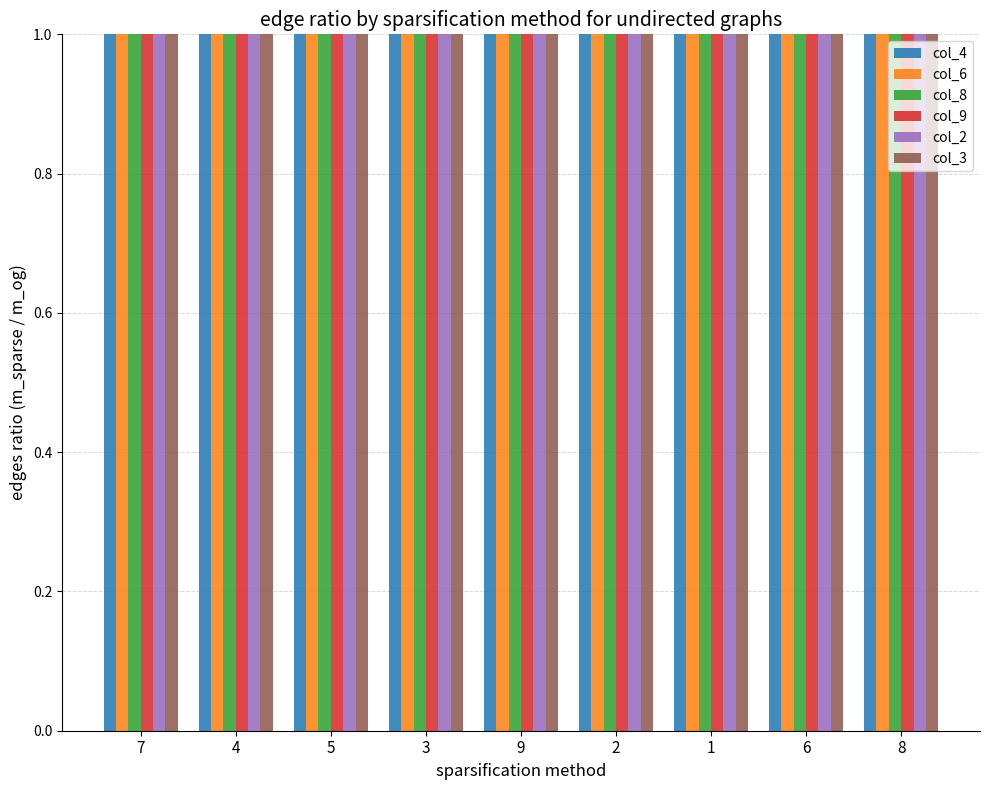

At how many categories does at least one series exceed 7?

9